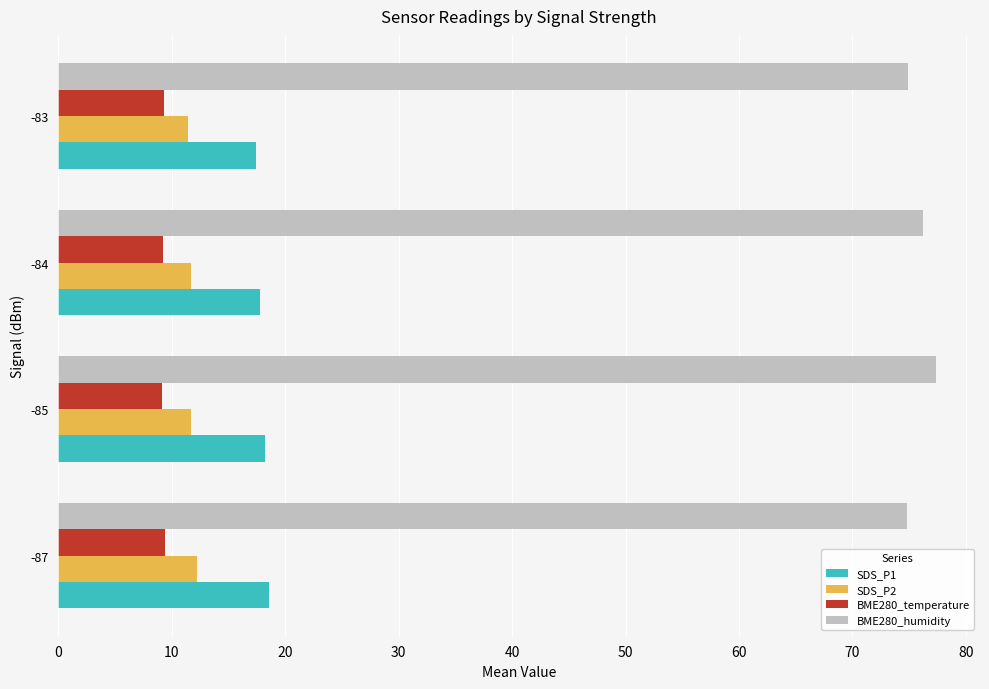

How many distinct data groups are displayed?

4